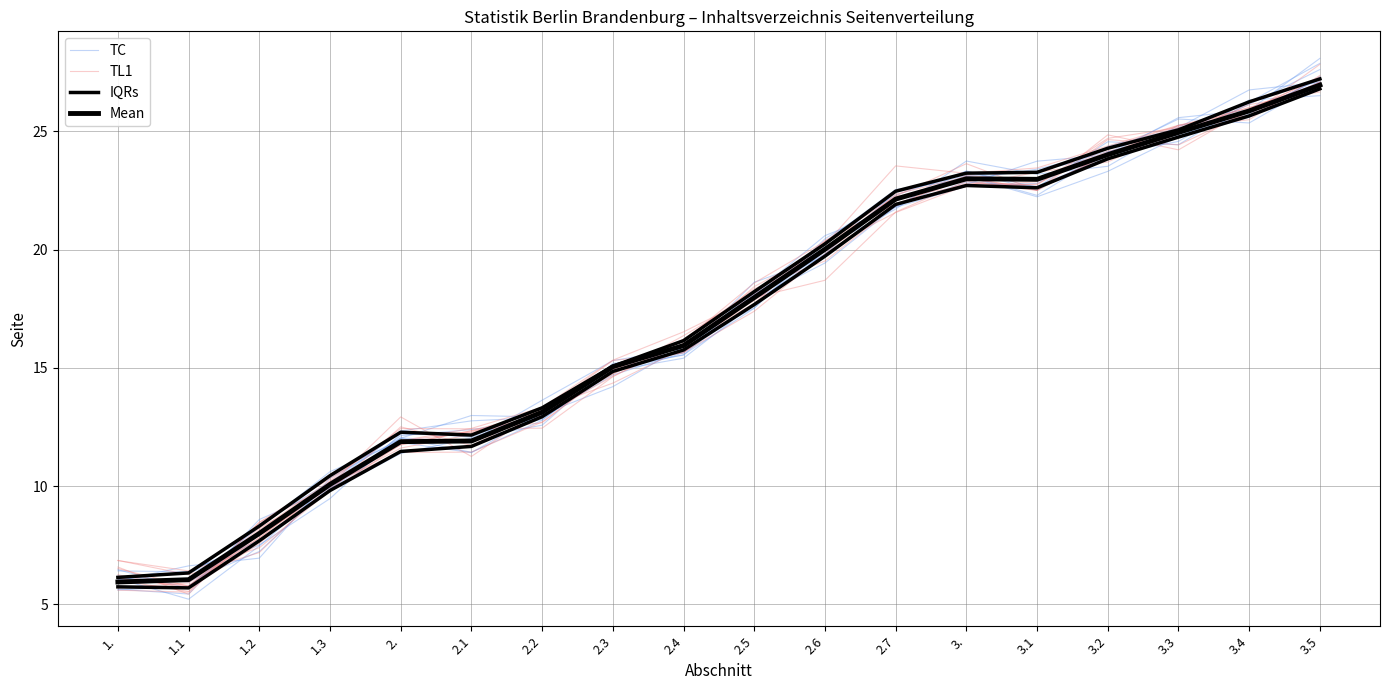

Is the value of TL1 at 1.1 greater than the value of TC at 1.2?

No